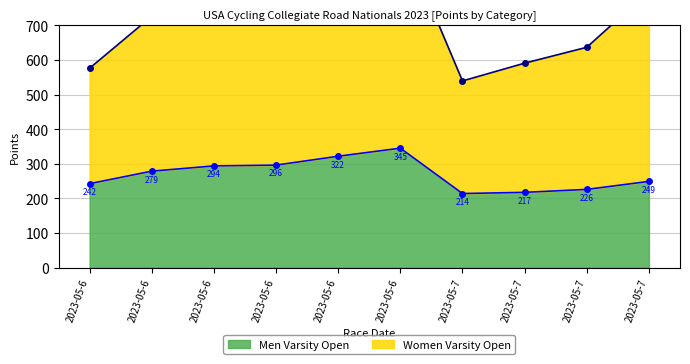

What is the difference between the highest and lowest values at 2023-05-6?

333.6